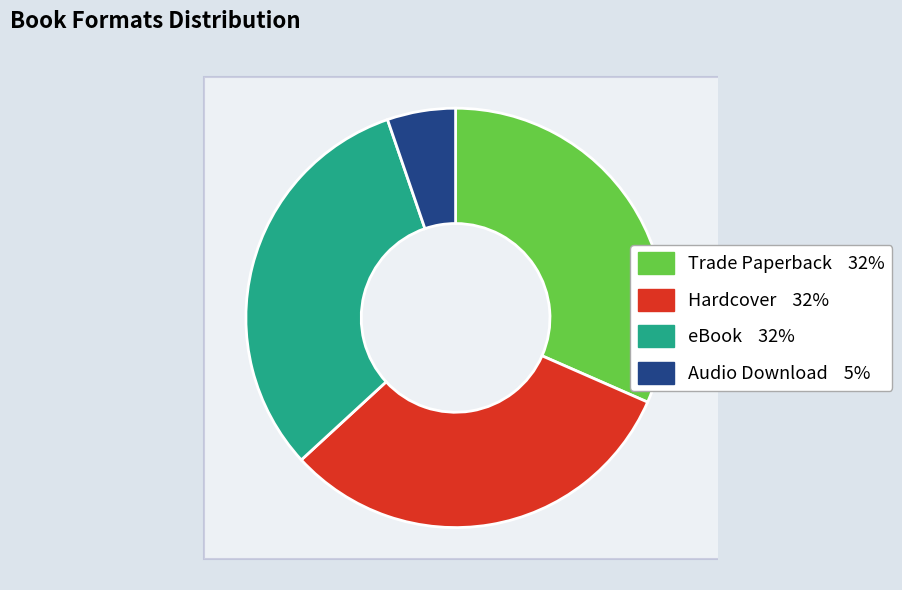

Is there any slice that represents more than half of the pie?

No